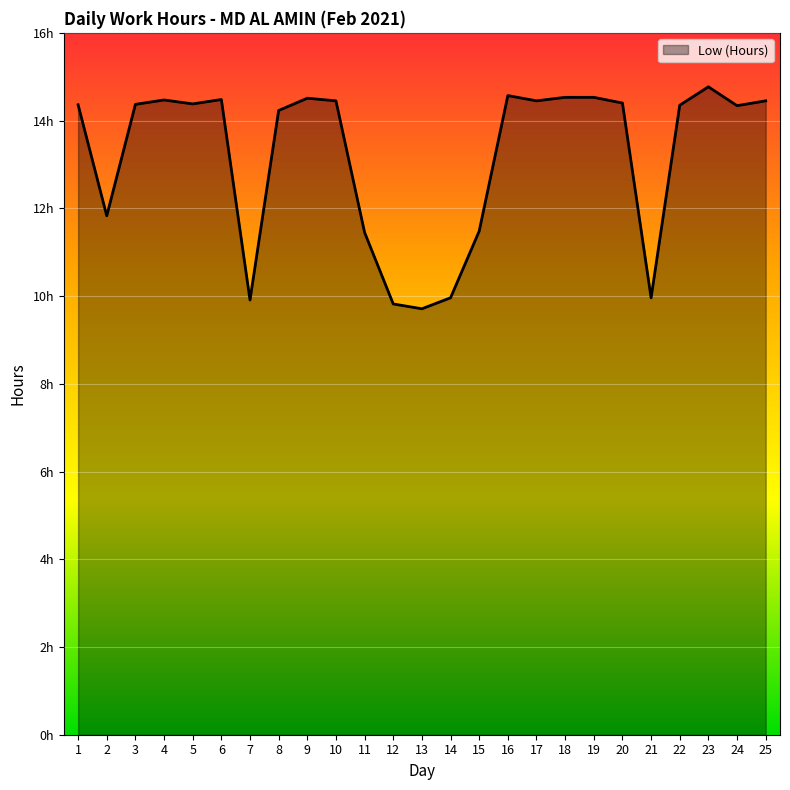

What is the minimum value shown in the chart?

9.7